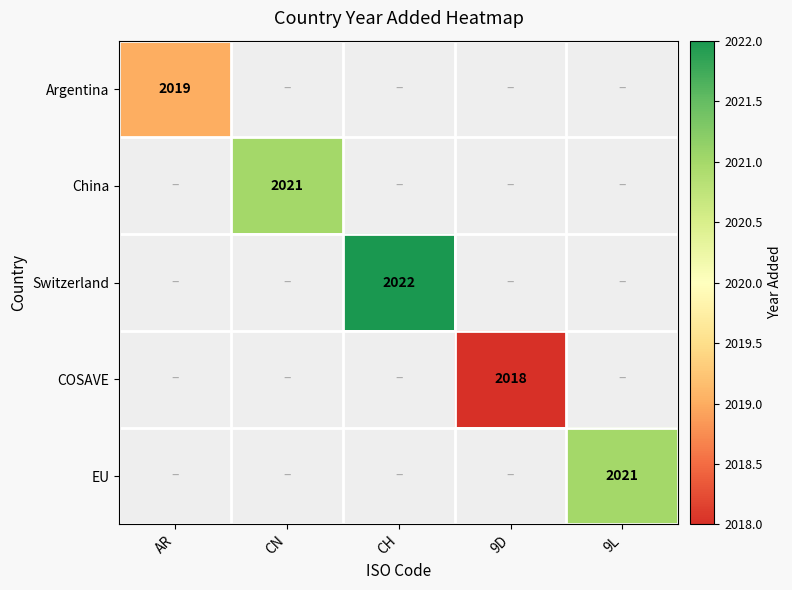

At which category does the chart reach its peak across all series?

CH